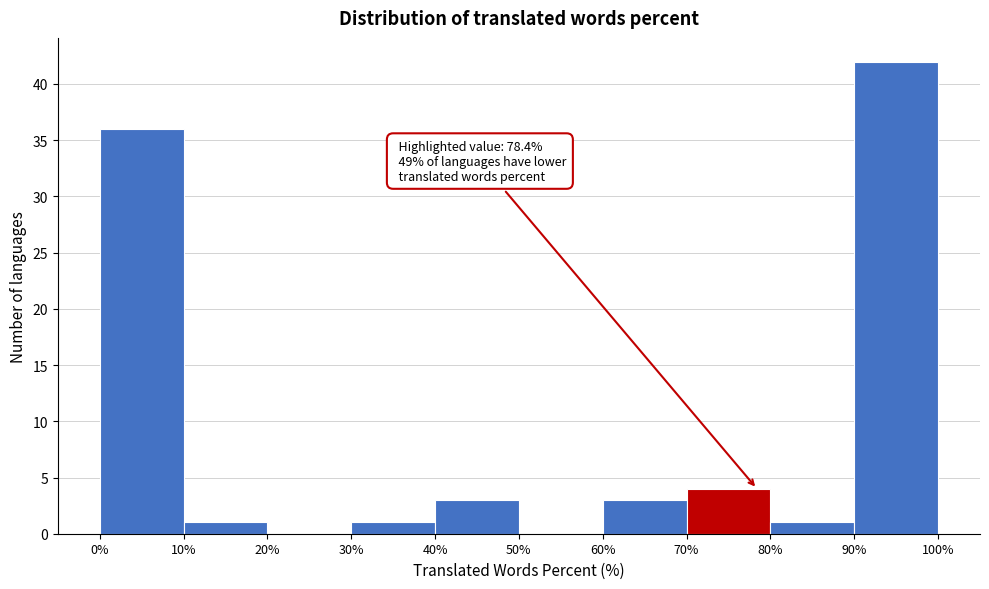

Over which range of the x-axis is the bar tallest?

90% to 100%